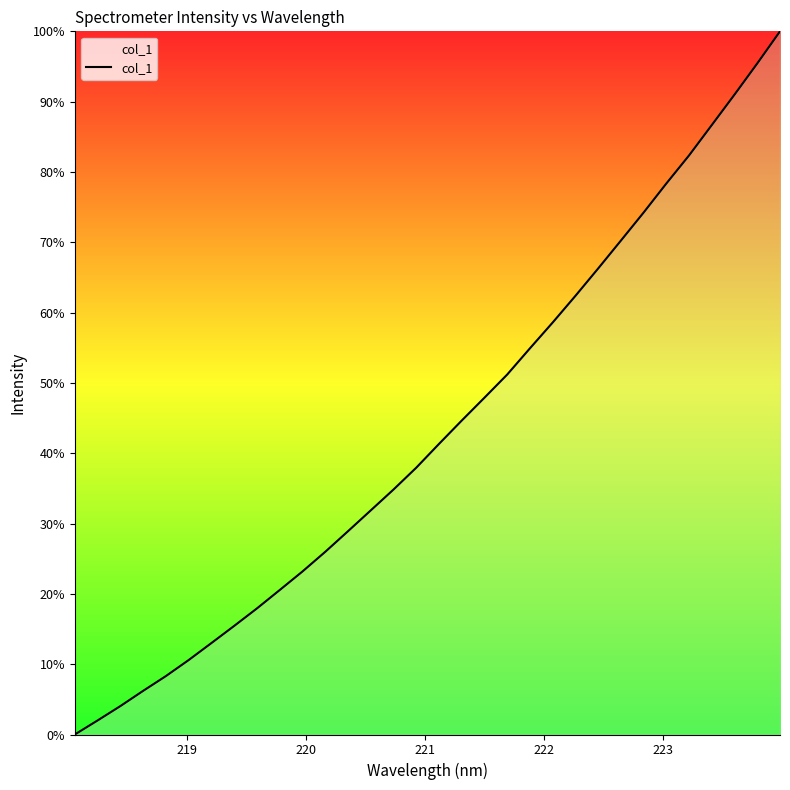

What is the maximum value shown in the chart?

100.0